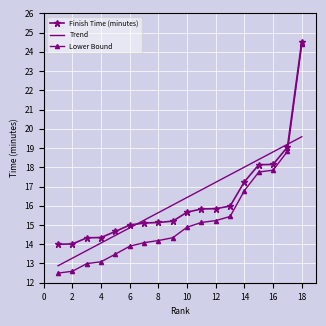

True or false: Trend has more than 2 points higher than both neighbors.

False